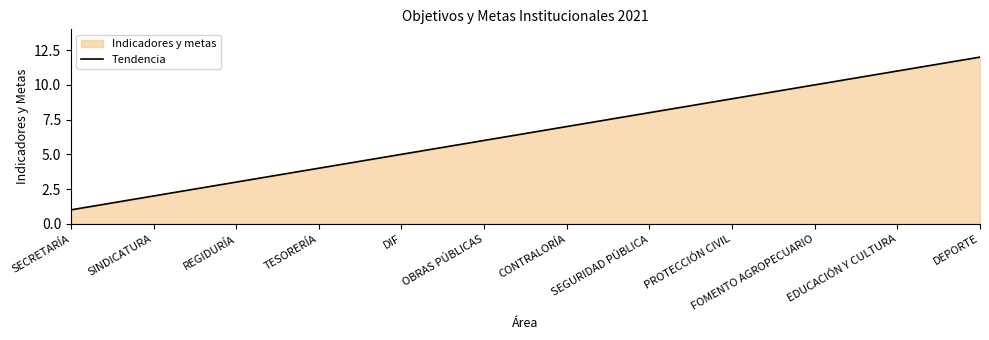

Count the number of categories in the chart.

12